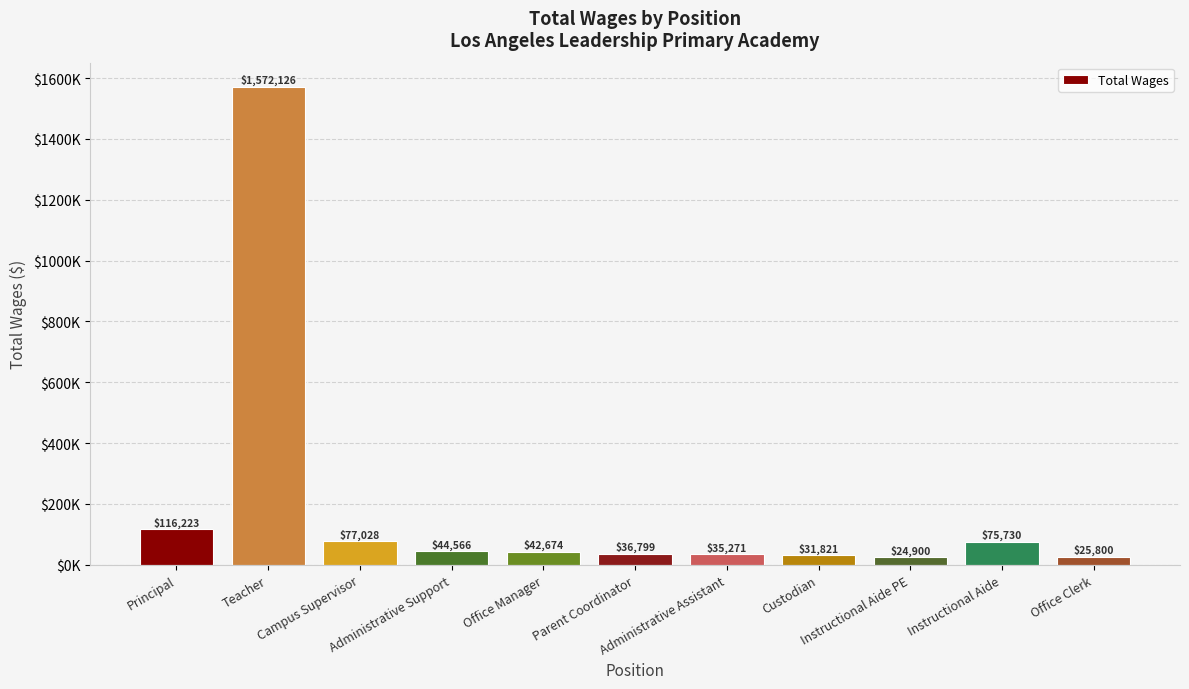

What is the difference between the values at Custodian and Instructional Aide?

43909